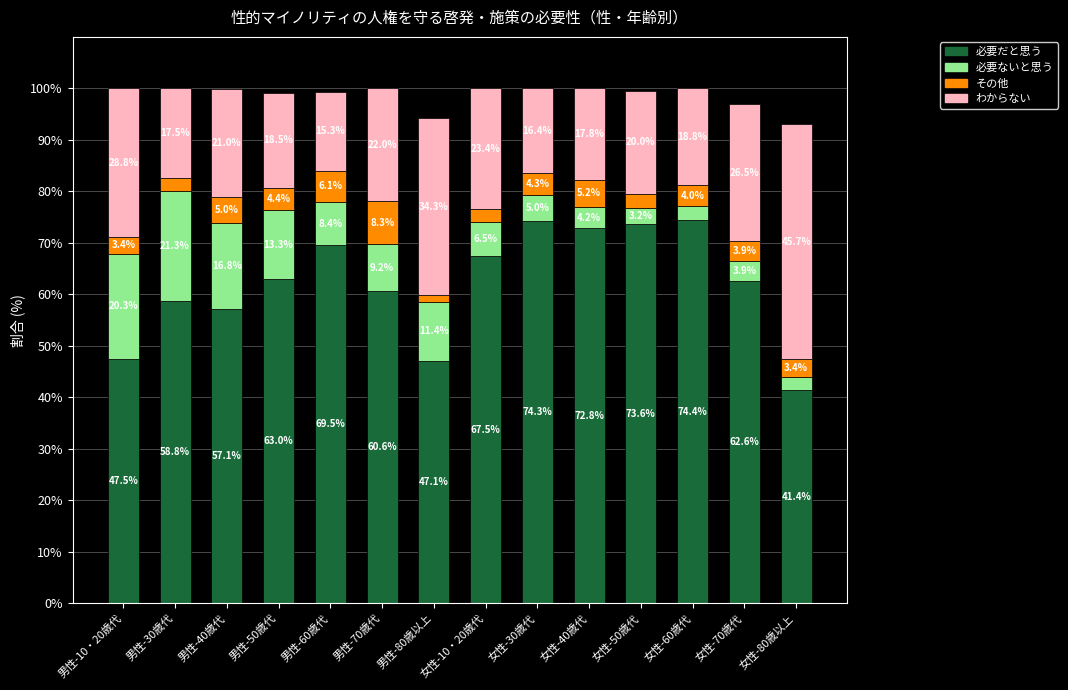

What is the difference between the 必要だと思う values at 男性-30歳代 and 男性-50歳代?

4.2